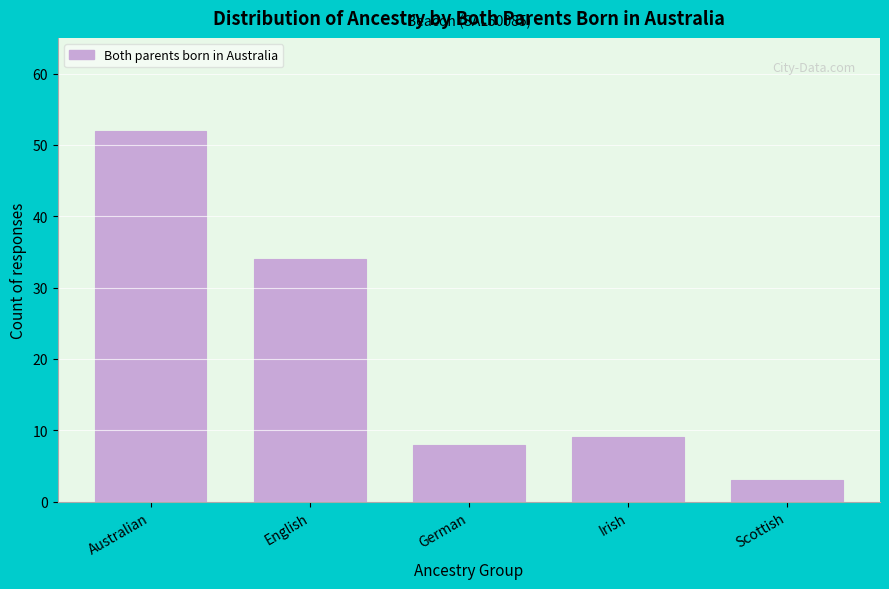

Reading right to left, transcribe all the data shown in this chart.

3	9	8	34	52